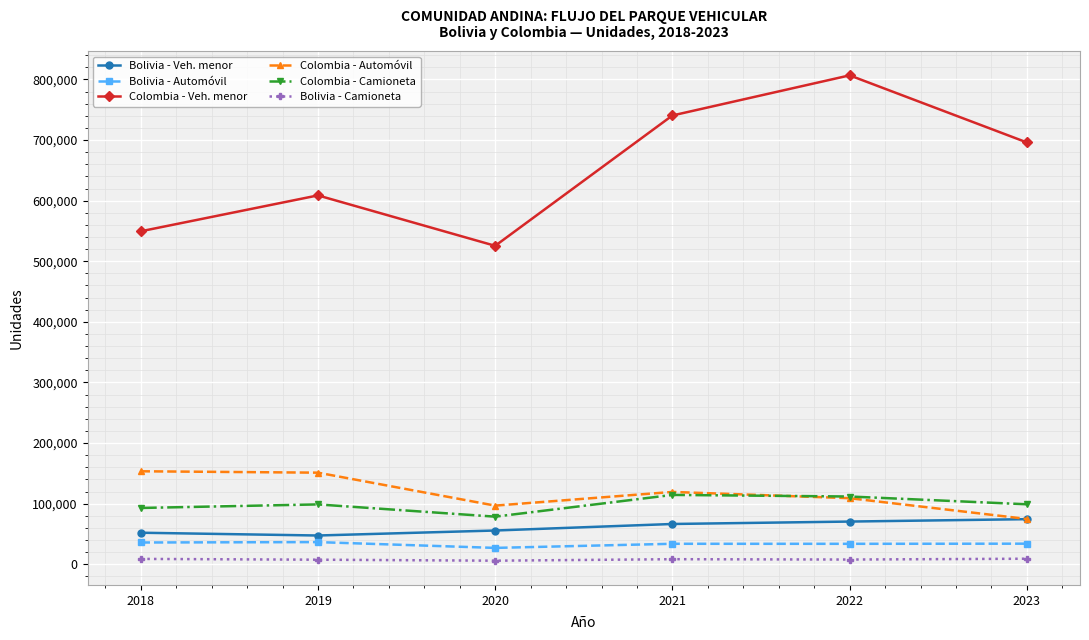

Which series has the largest total across all categories?

Colombia - Veh. menor